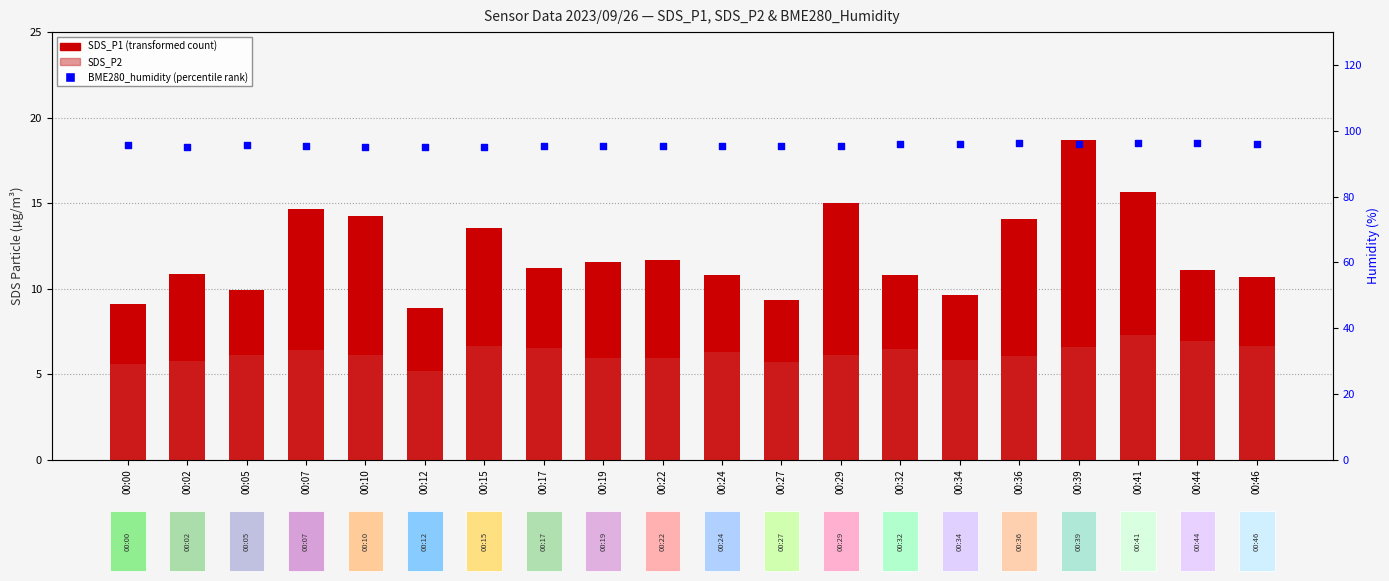

At how many categories does at least one series exceed 22?

20